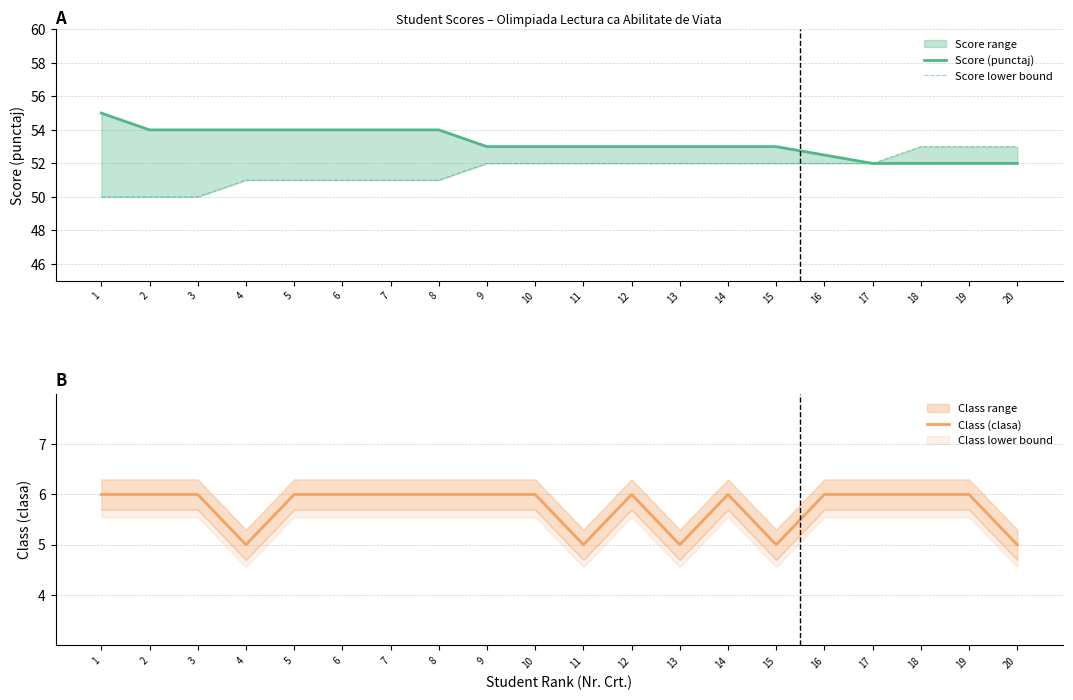

True or false: Class (clasa) and Score lower bound cross at least once.

False